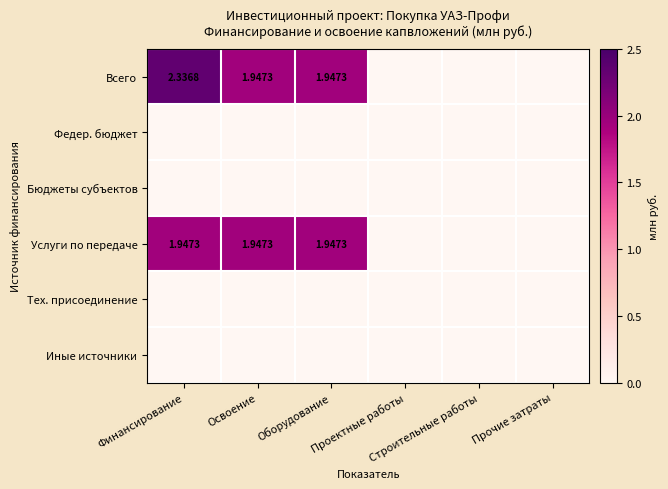

What is the average value of the Всего series?

1.0